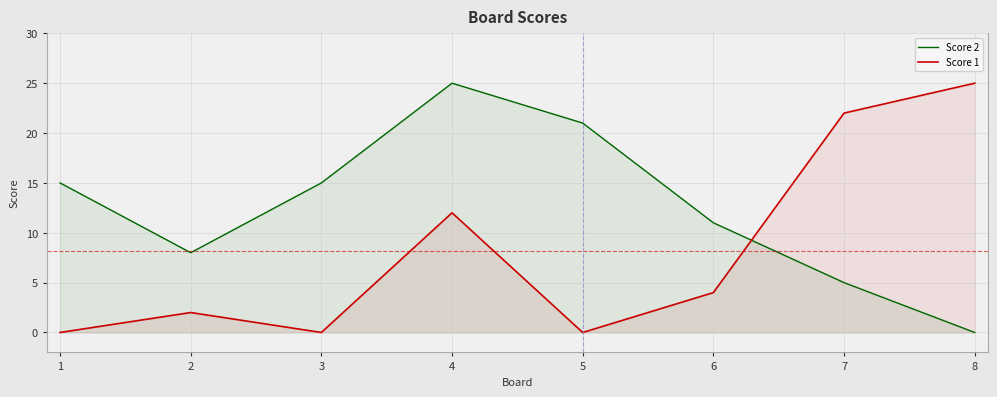

In Score 1, how many points are higher than both neighbors (excluding endpoints)?

2